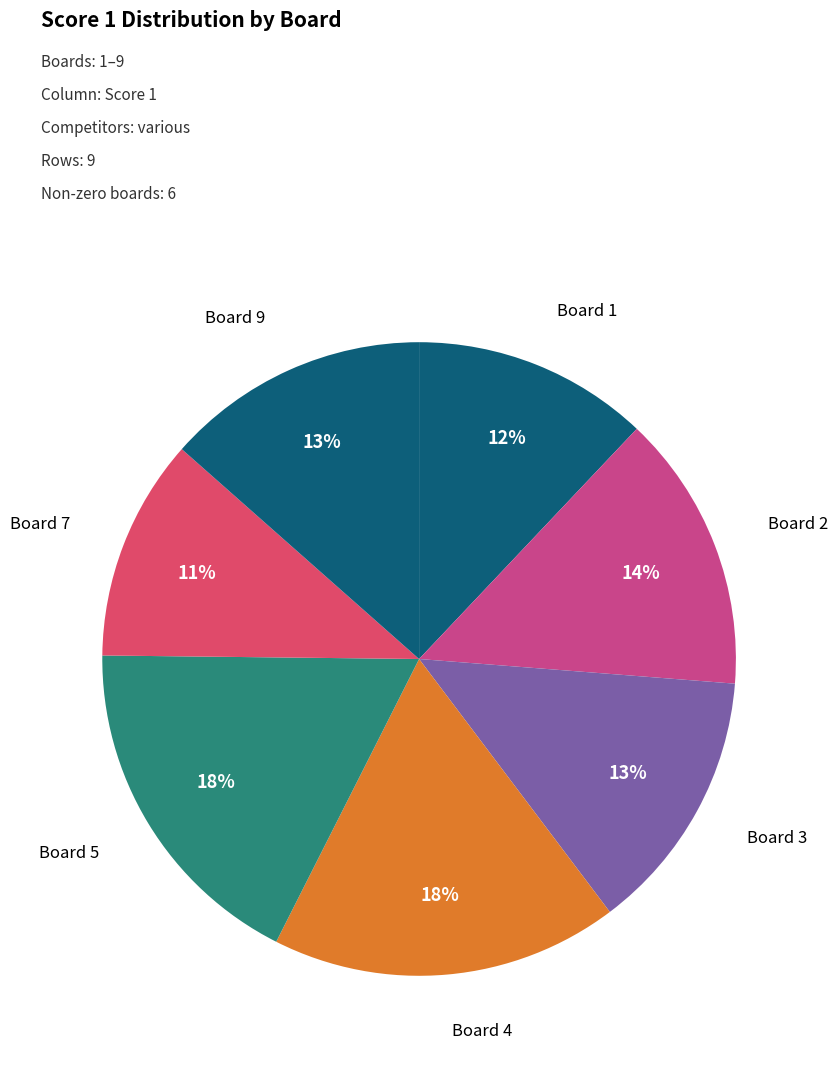

What is the smallest slice in the pie chart?

Board 7